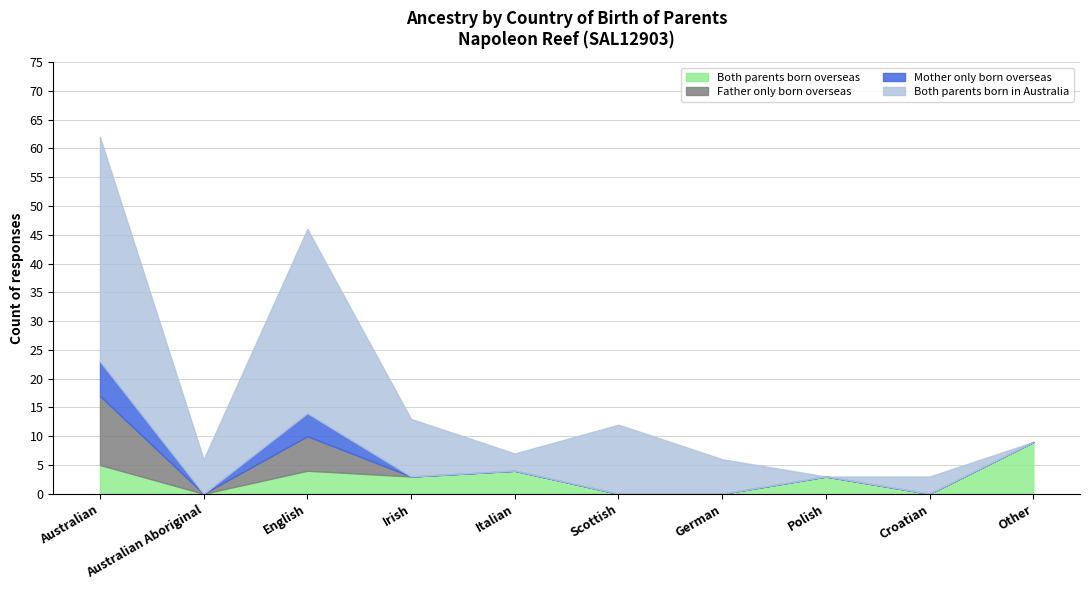

What is the difference between the Father only born overseas values at Australian Aboriginal and English?

6